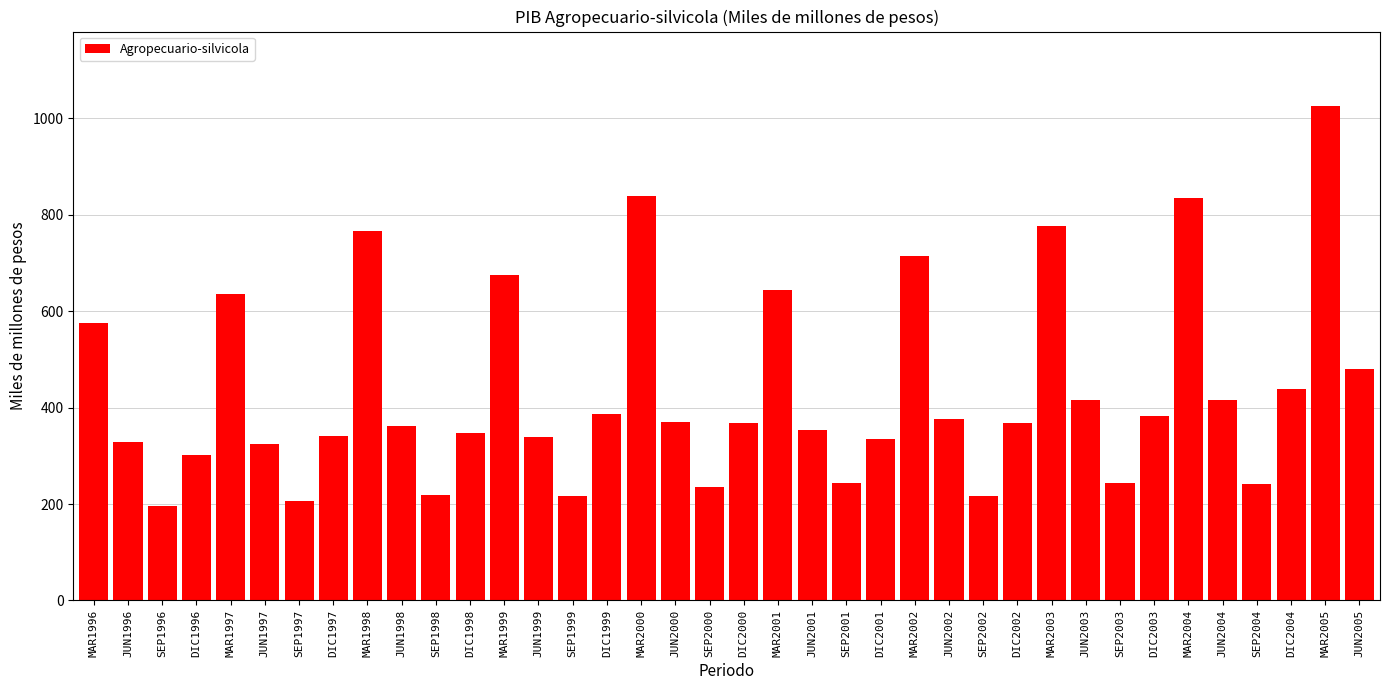

The value at DIC1997 is 555.2. True or false?

False